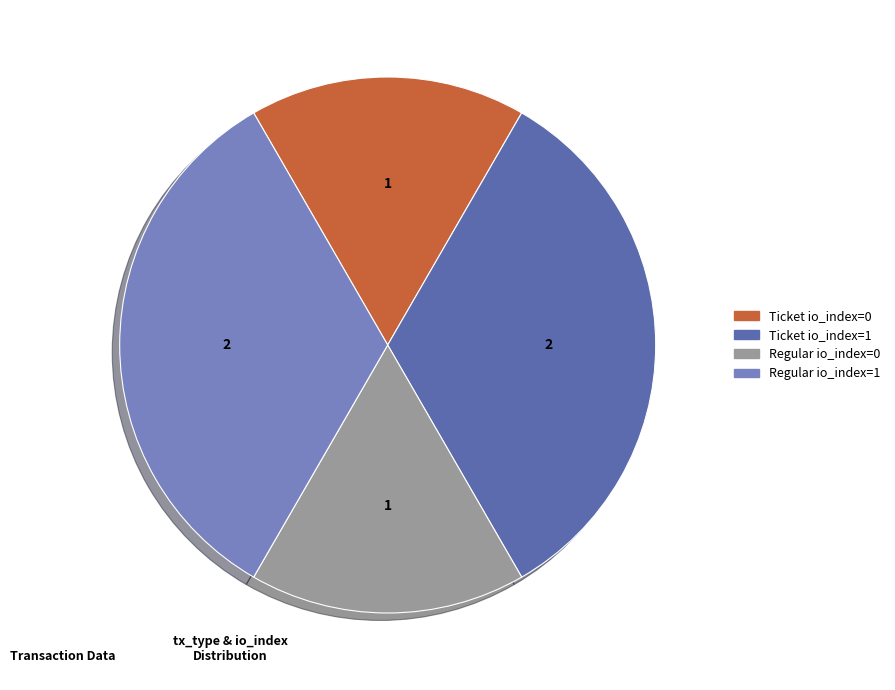

Is there any slice that represents more than half of the pie?

No